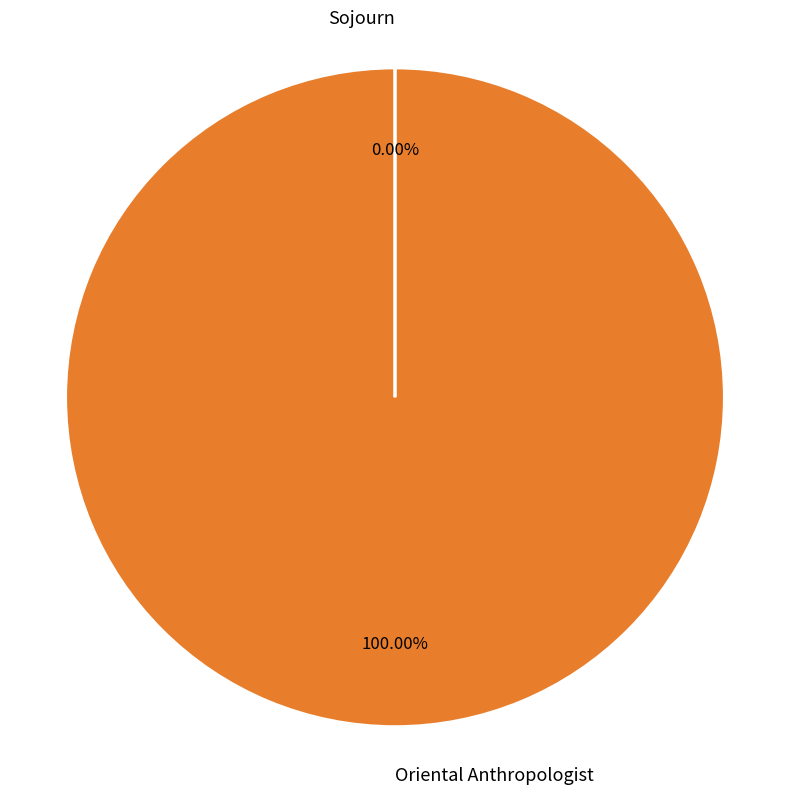

Does any single category account for the majority?

Yes